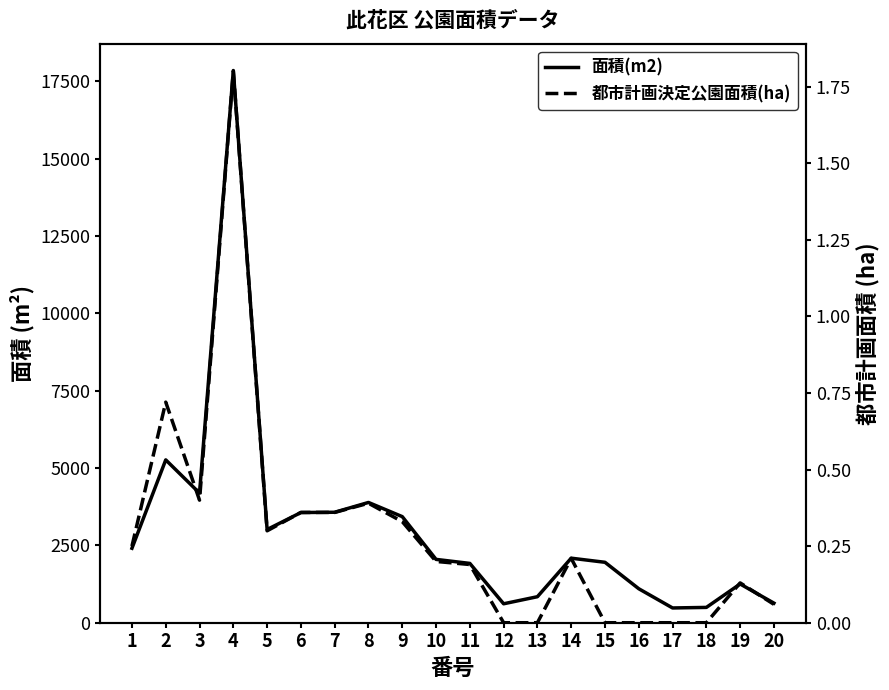

Rank the series at 10 from highest to lowest value.

面積(m2), 都市計画決定公園面積(ha)